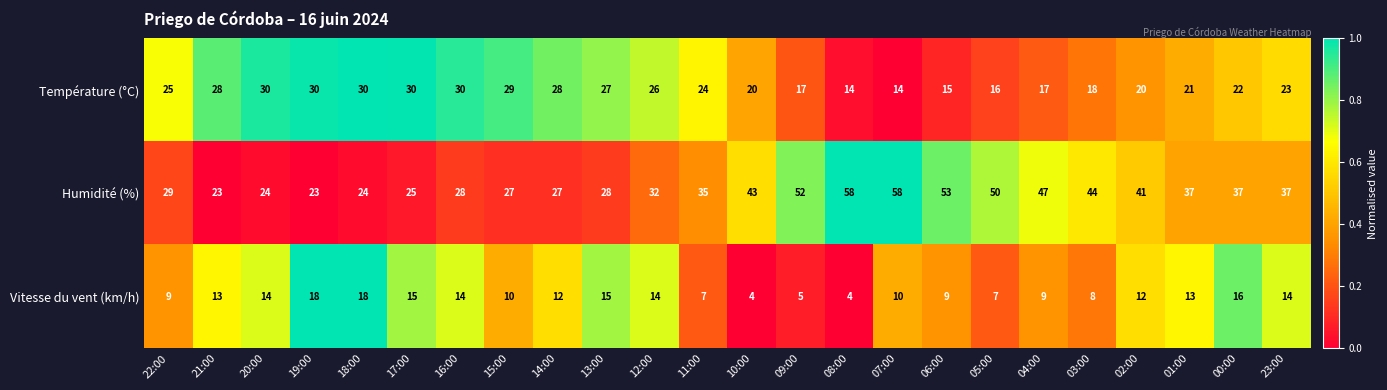

The Vitesse du vent (km/h) series shows 14 at 20:00. True or false?

True